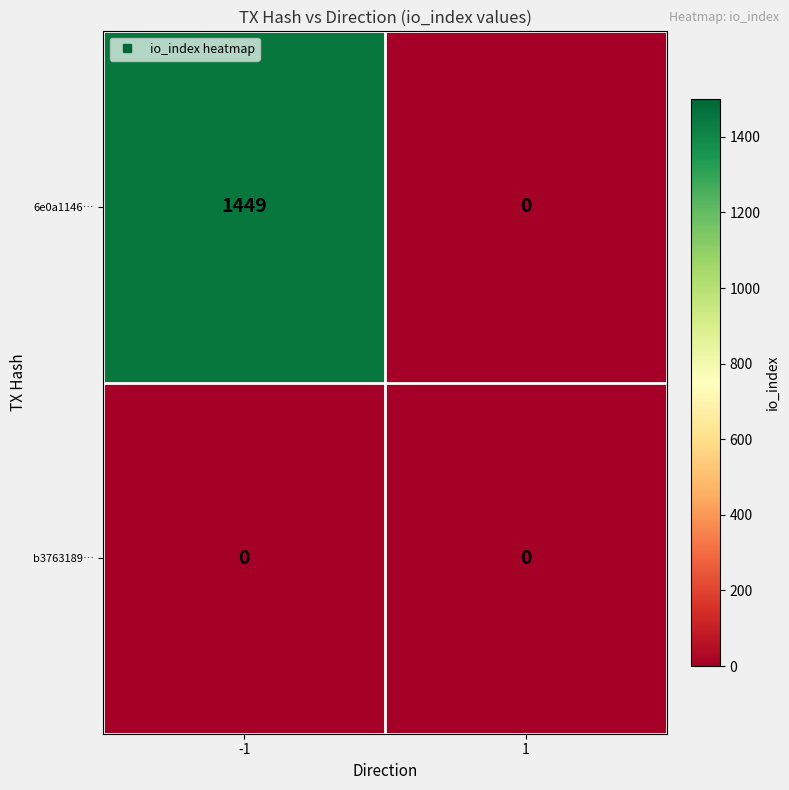

What is the total value across all series at -1?

1449